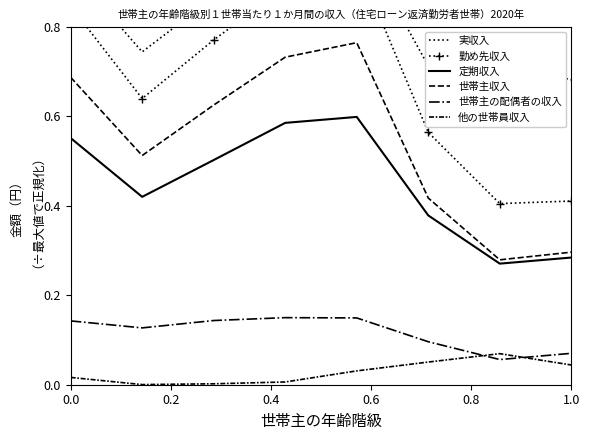

At how many categories does at least one series exceed 0?

8